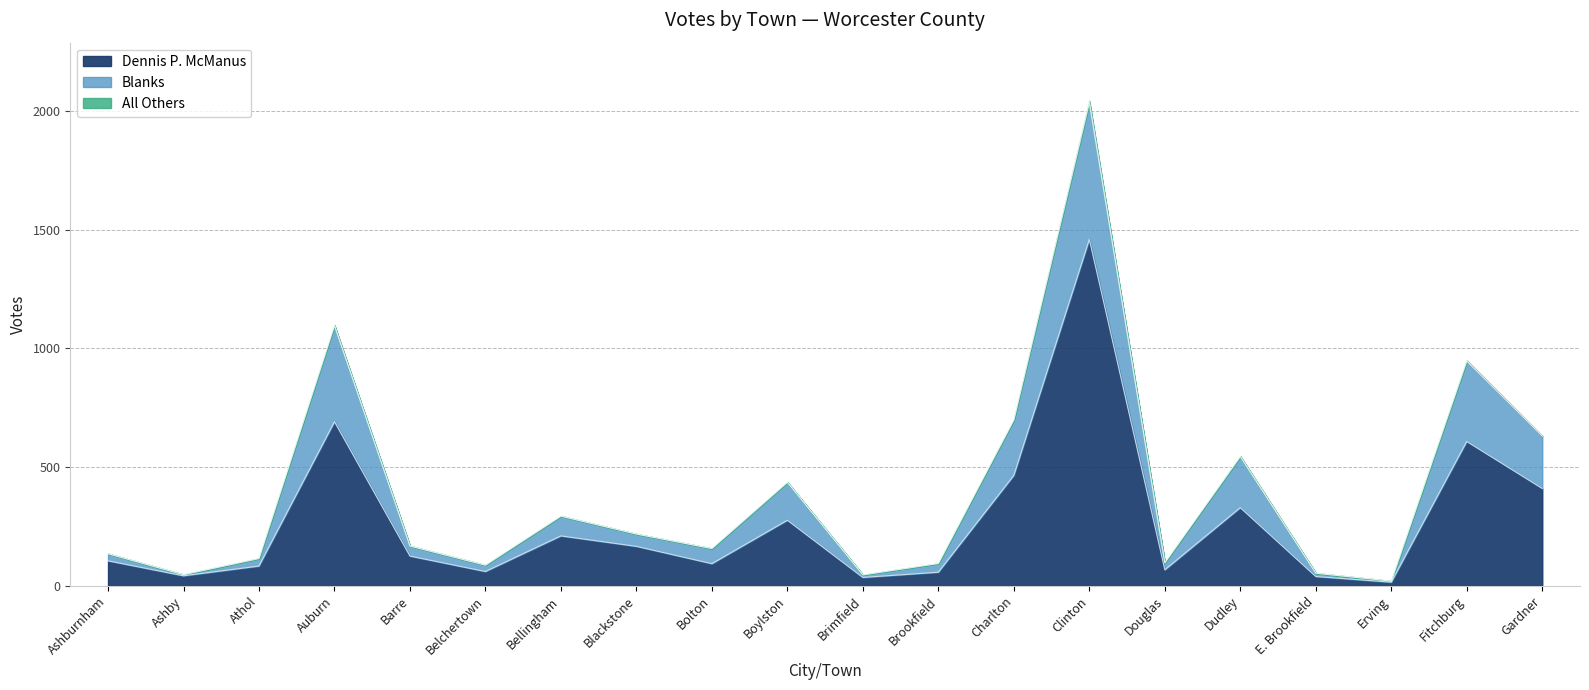

True or false: Blanks and Total Votes Cast intersect in this chart.

False